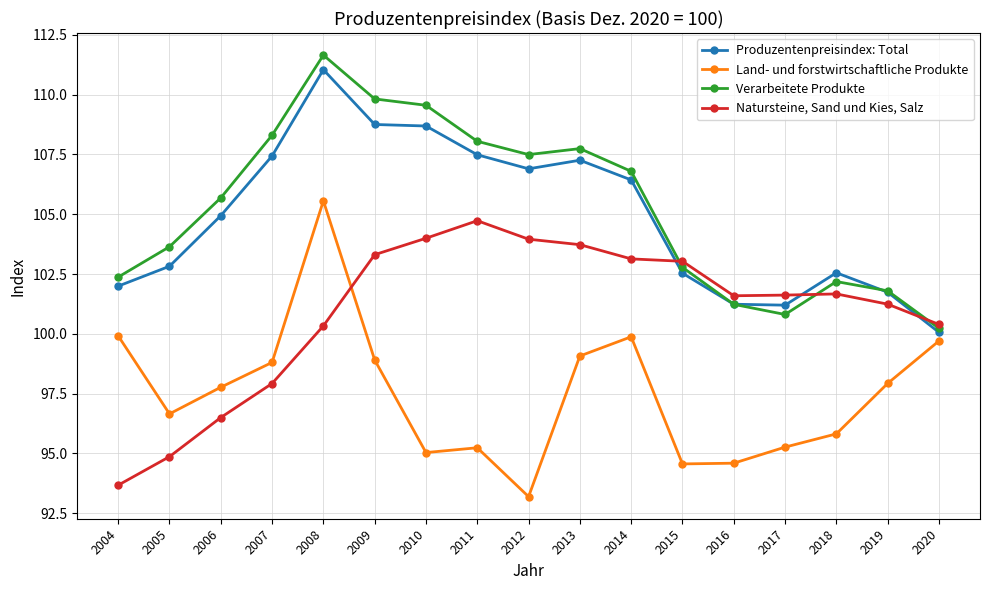

True or false: Natursteine, Sand und Kies, Salz has a value of 100.4 at 2020.

True